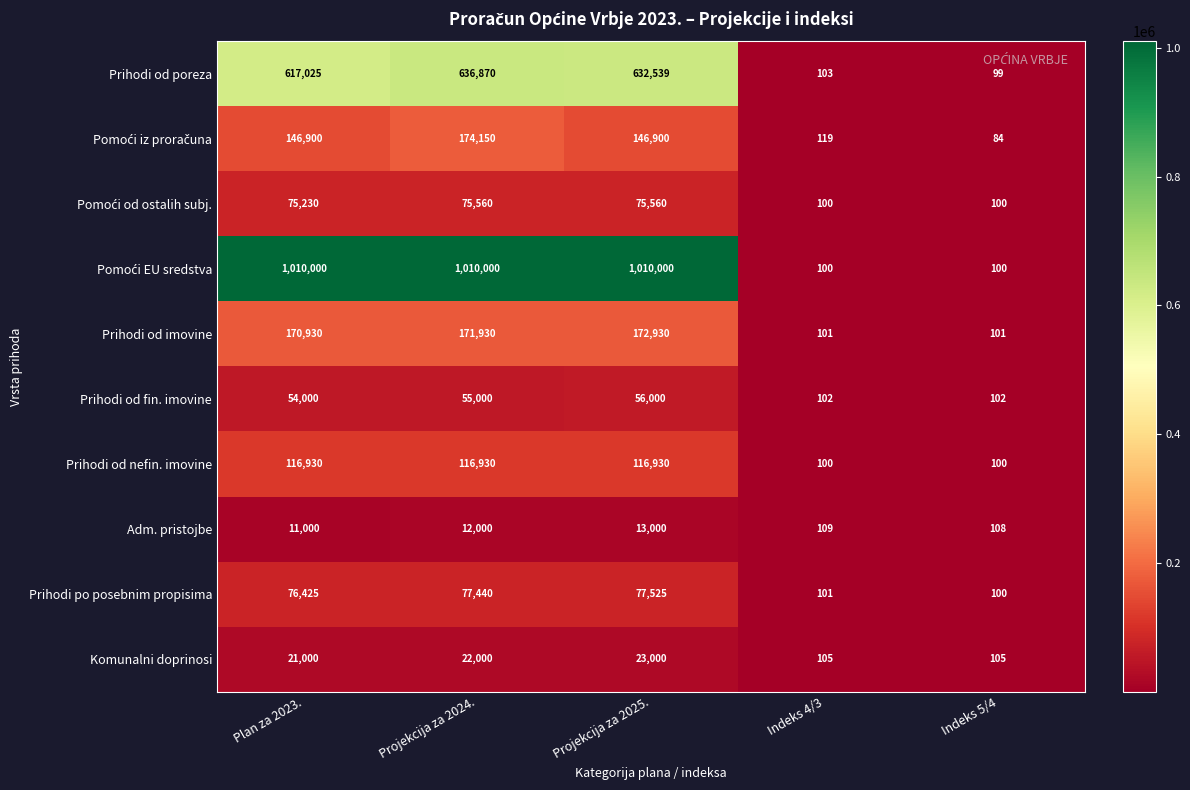

At how many categories does at least one series exceed 156072?

3